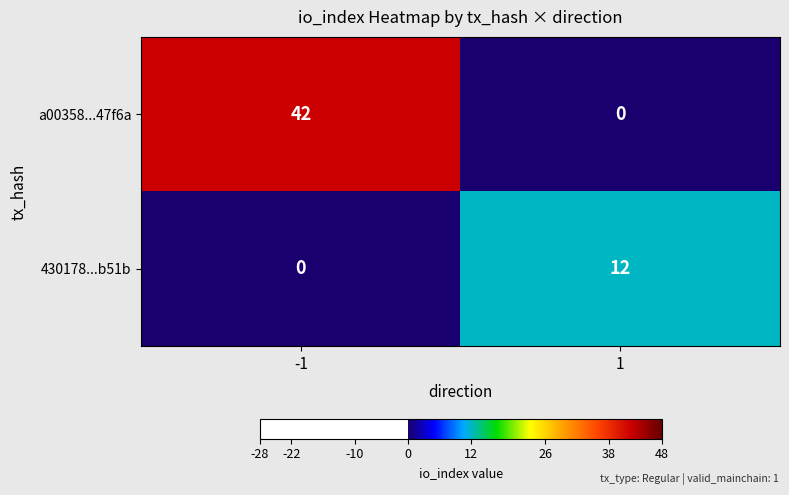

Reading left to right, list all the values displayed in this chart.

a00358...47f6a: 42	0
430178...b51b: 0	12